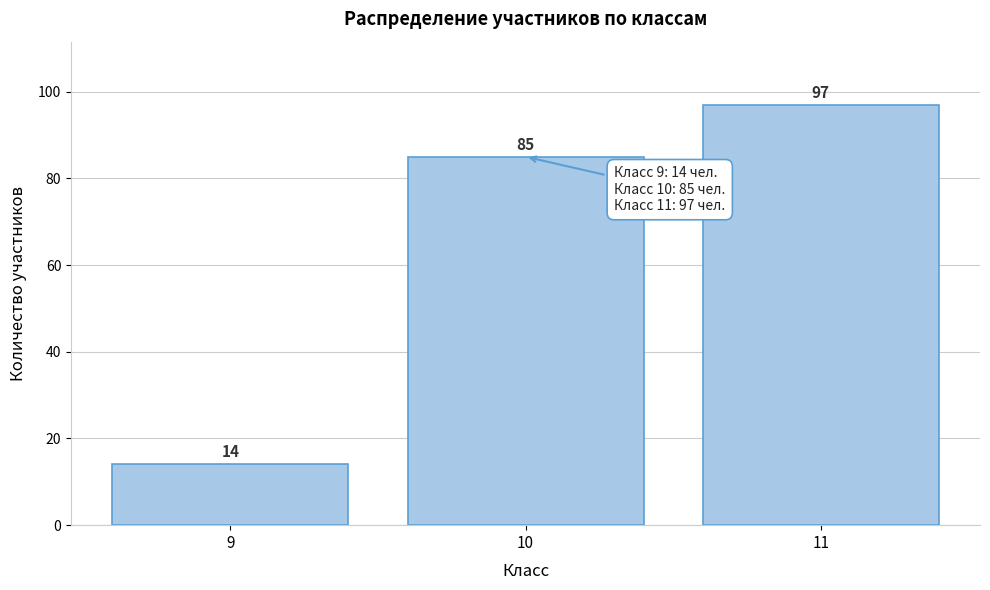

Reading left to right, list all the values displayed in this chart.

9=14	10=85	11=97